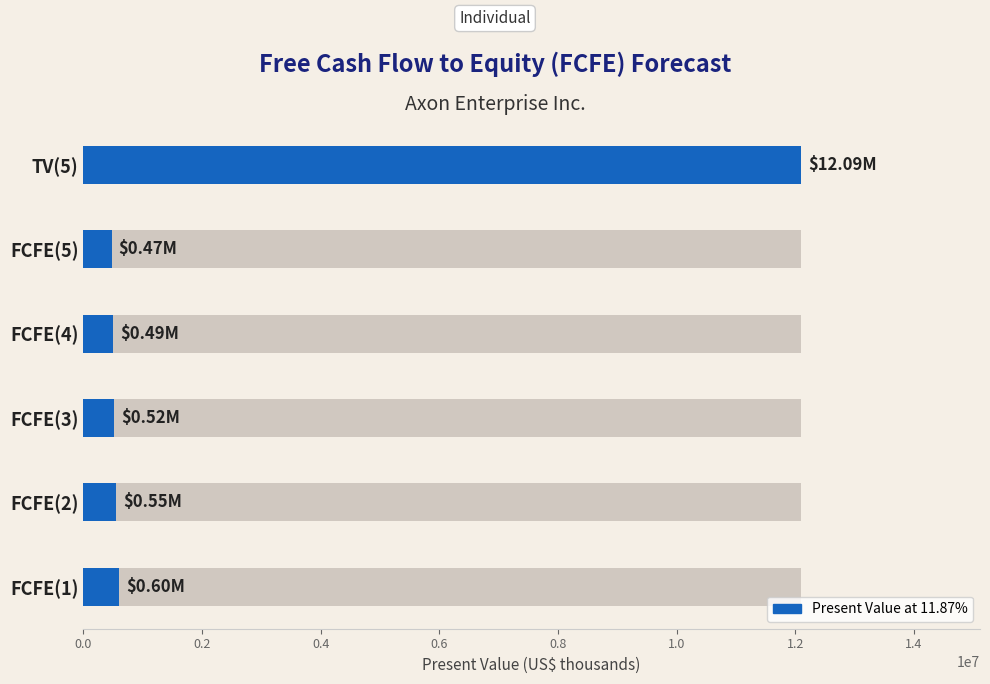

What is the difference between the maximum and minimum values?

11615962